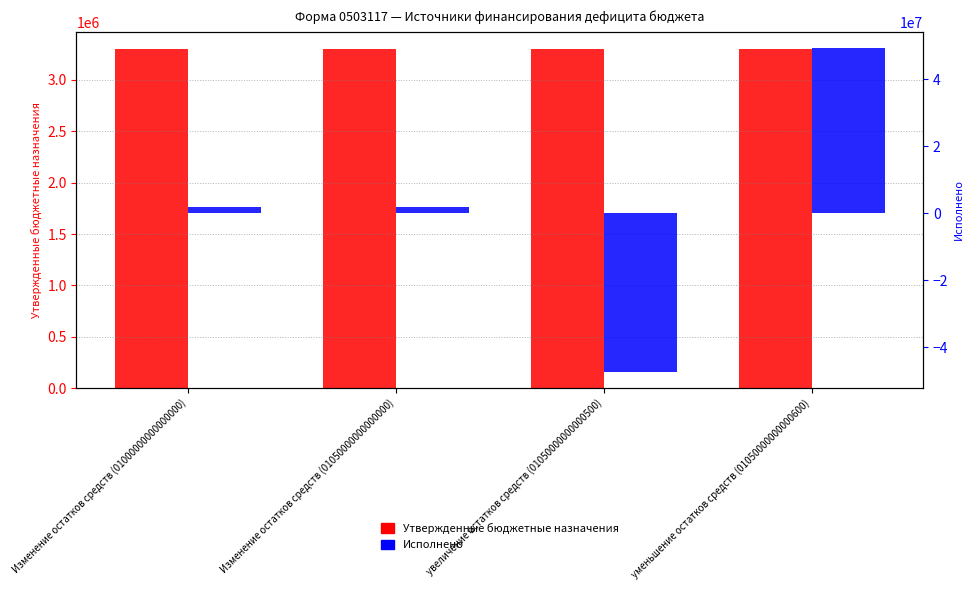

The value of Утвержденные бюджетные назначения at Изменение остатков средств (01000000000000000) is 5029939.3. True or false?

False